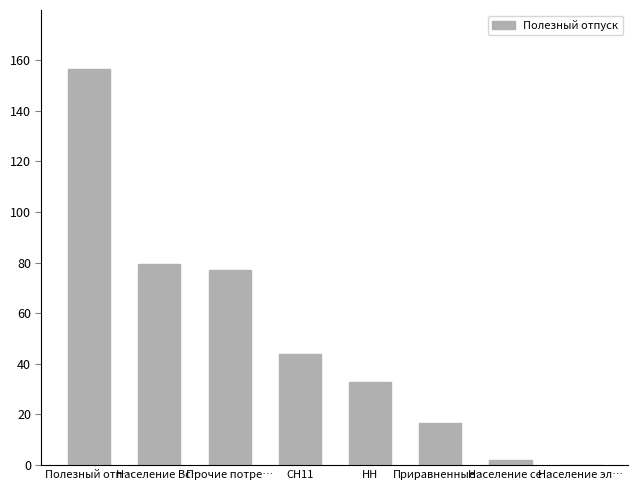

What is the maximum value shown in the chart?

156.3